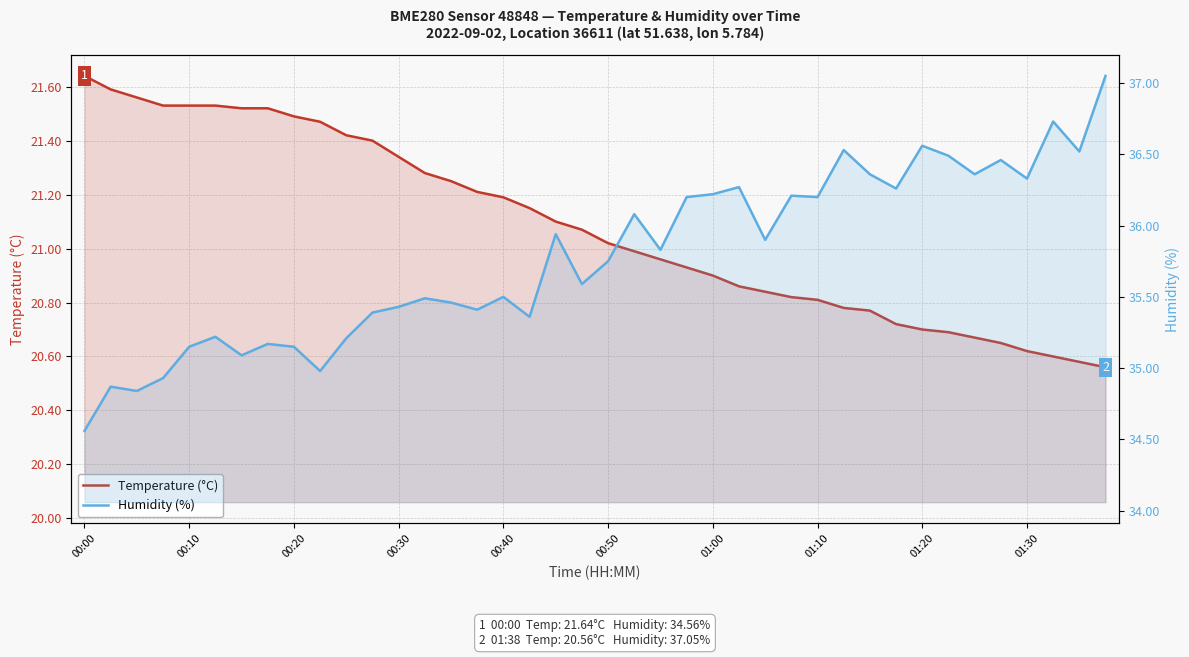

True or false: Temperature (°C) and Humidity (%) cross at least once.

False